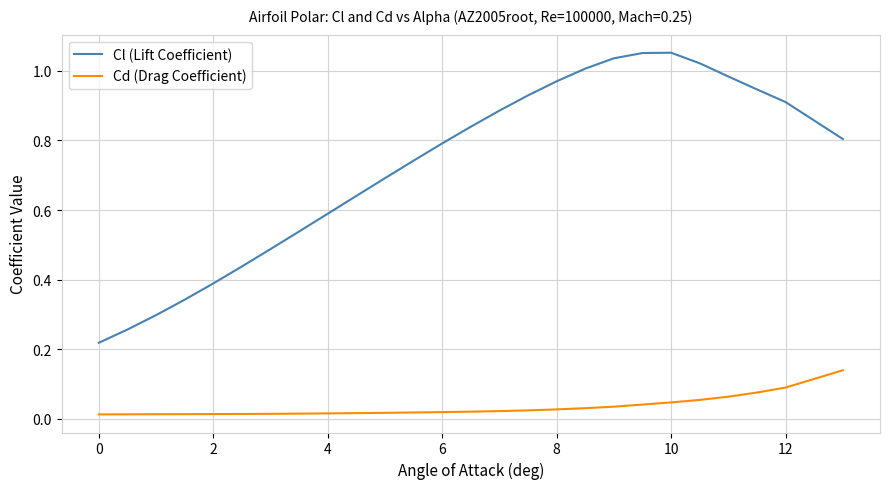

Which series has the largest range (max minus min)?

Cl (Lift Coefficient)